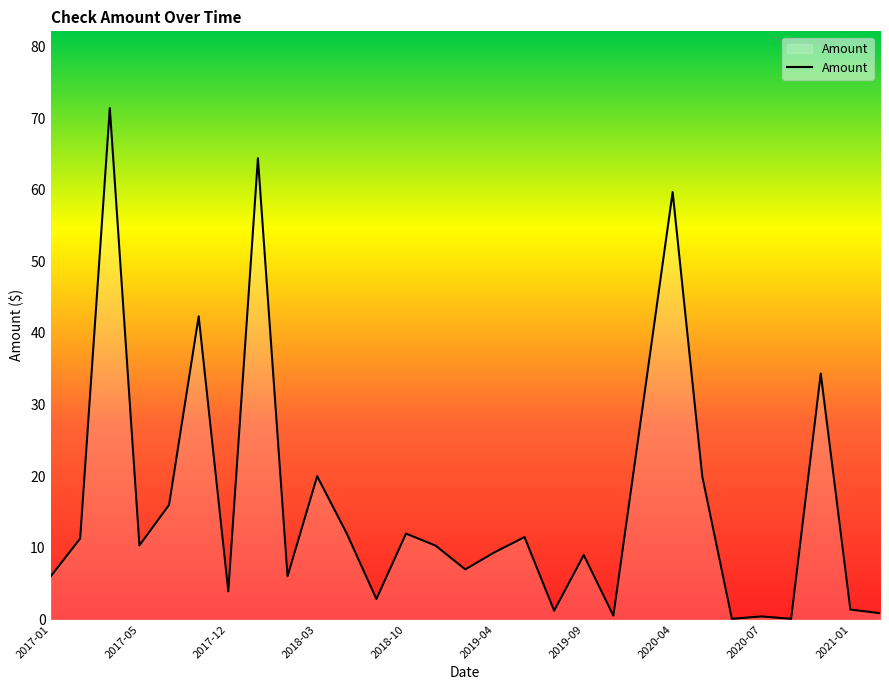

What is the maximum value shown in the chart?

71.4